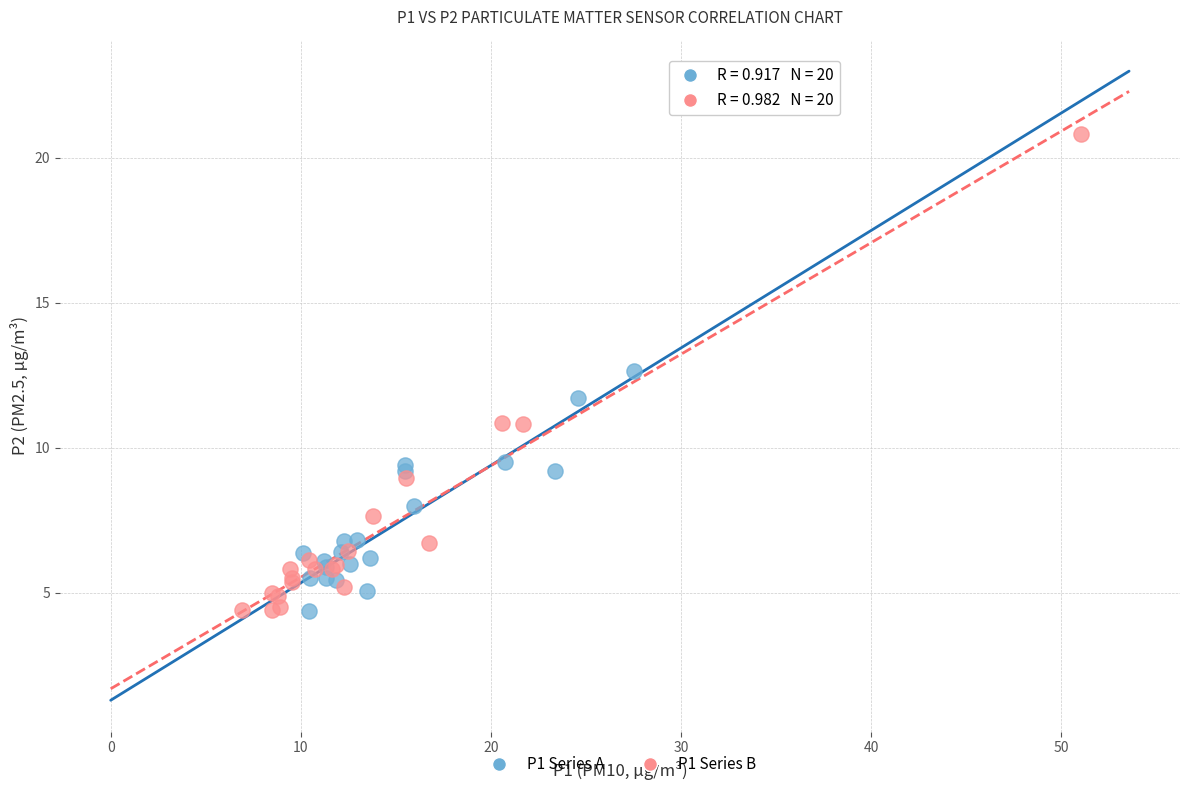

What are all the series names shown in the legend?

P1 Series A, P1 Series B